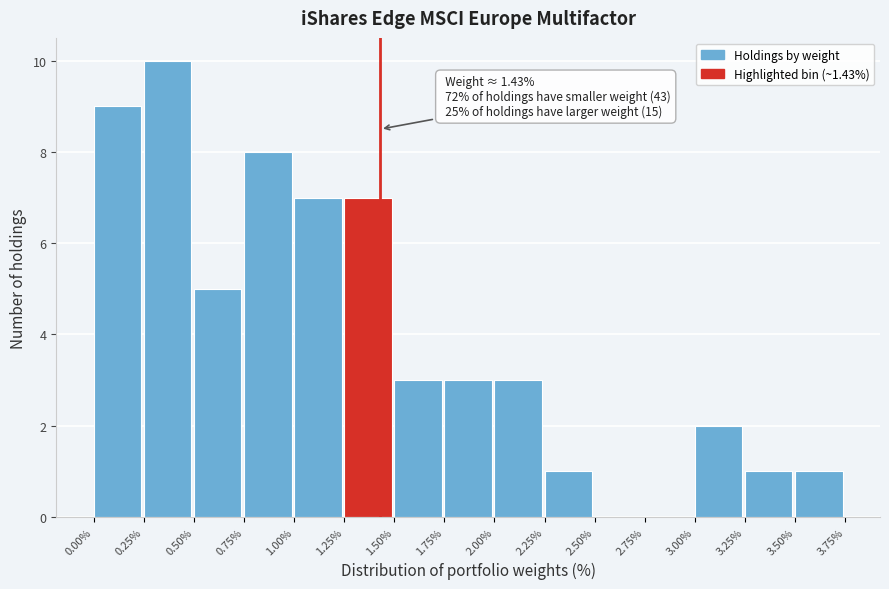

Which range on the x-axis has the tallest bar?

0.25% to 0.50%